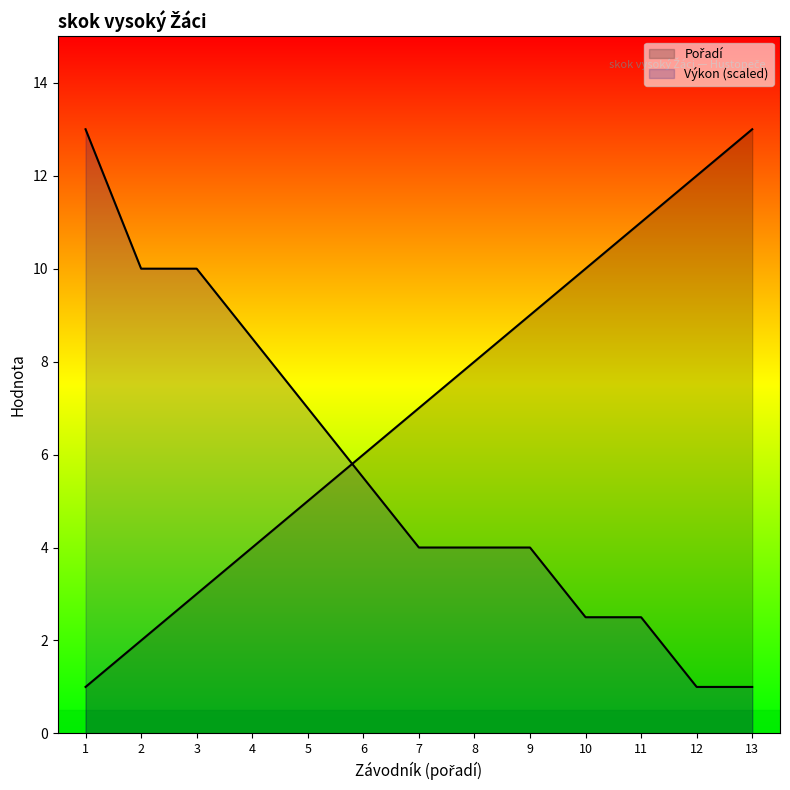

How many lines are shown in the chart?

2